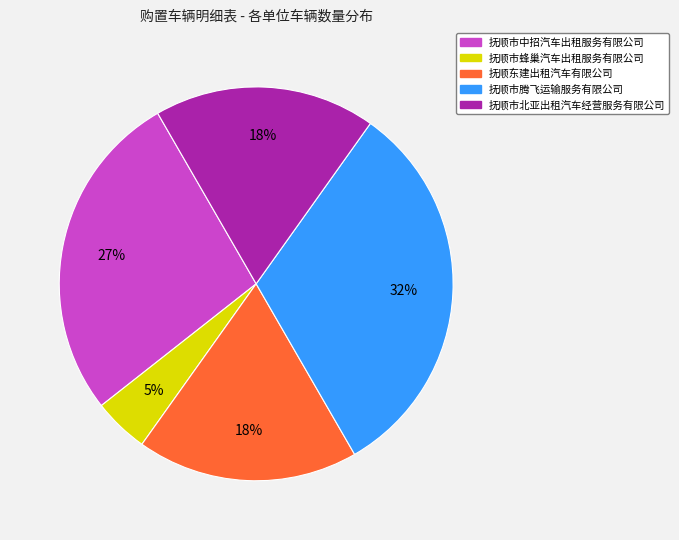

Which slice is the largest?

抚顺市腾飞运输服务有限公司